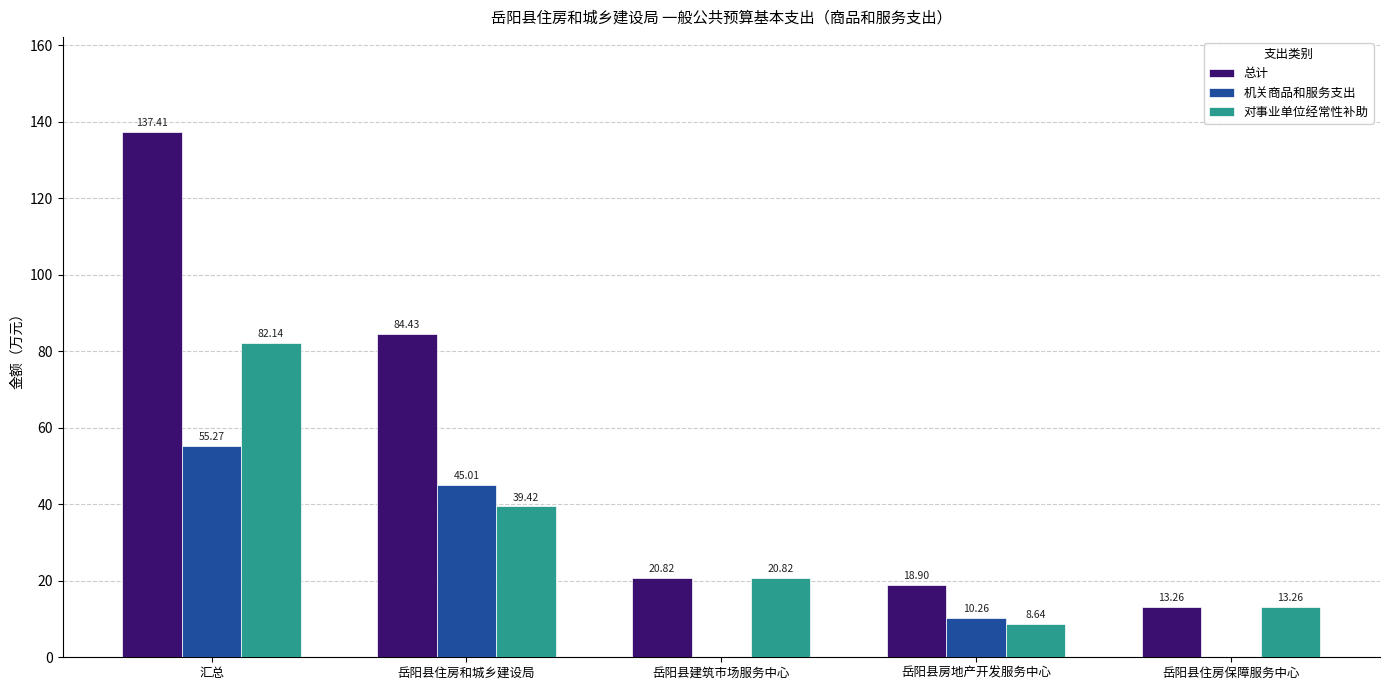

Which category has the highest value in the 对事业单位经常性补助 series?

汇总